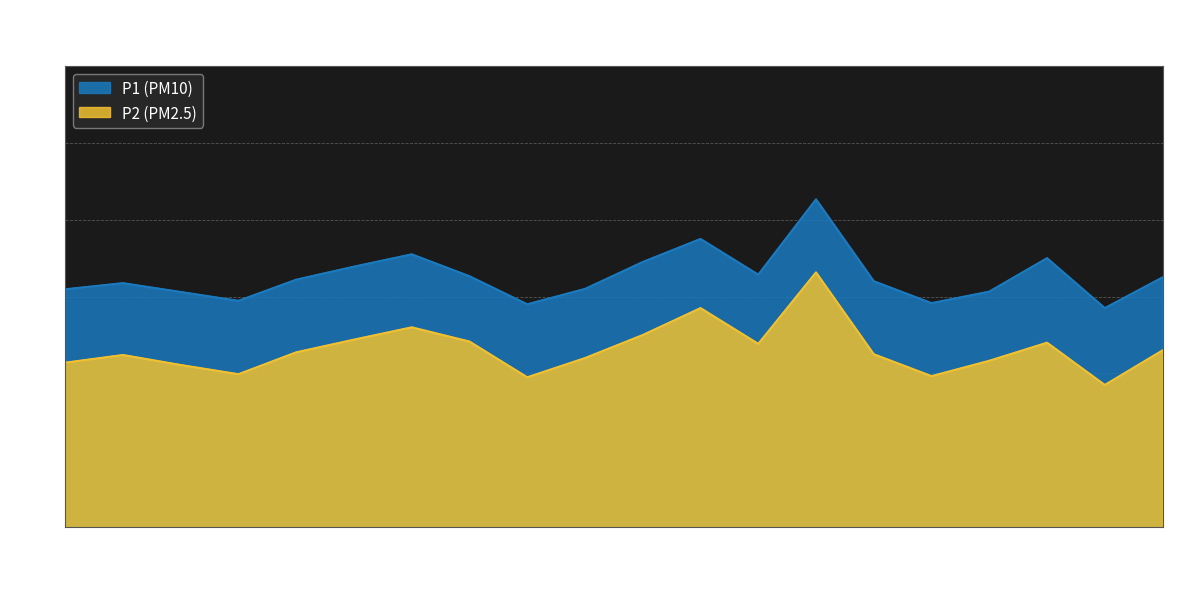

What is the minimum value shown in the chart?

33.7